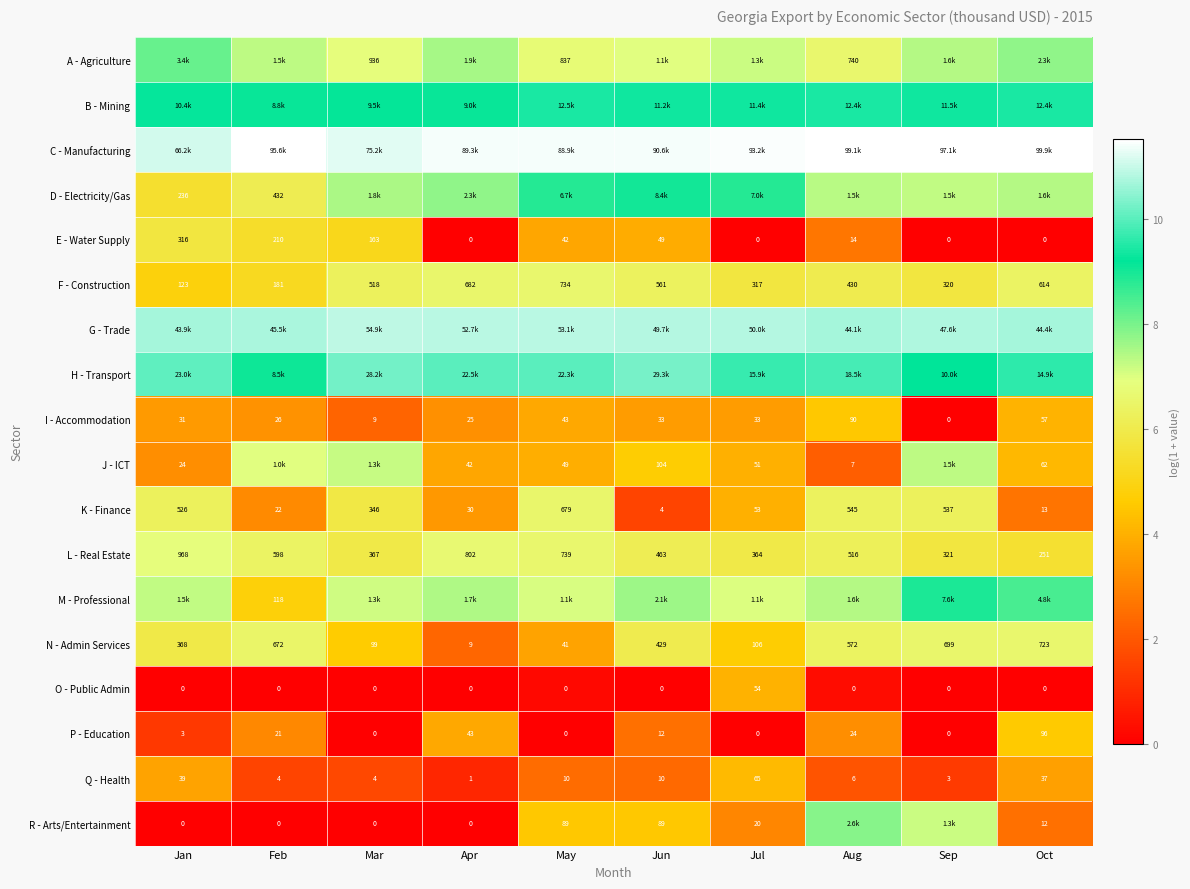

List the labels in order of K - Finance value, smallest first.

Jun, Oct, Feb, Apr, Jul, Mar, Jan, Sep, Aug, May